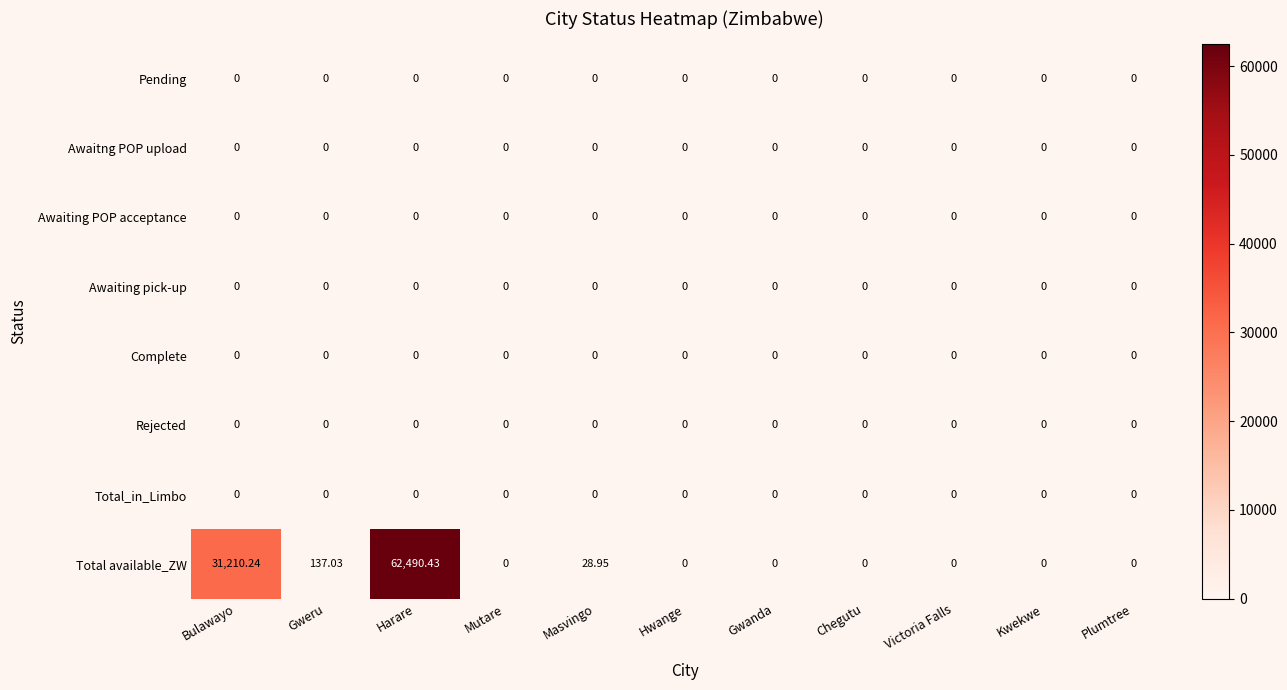

Which series has the largest total across all categories?

Total available_ZW